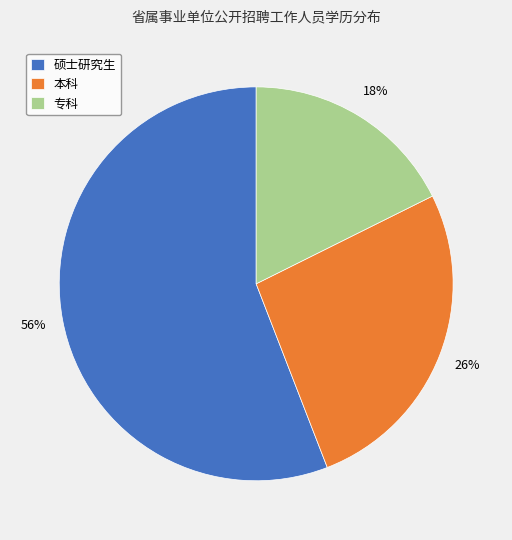

Is there a majority slice in this chart?

Yes